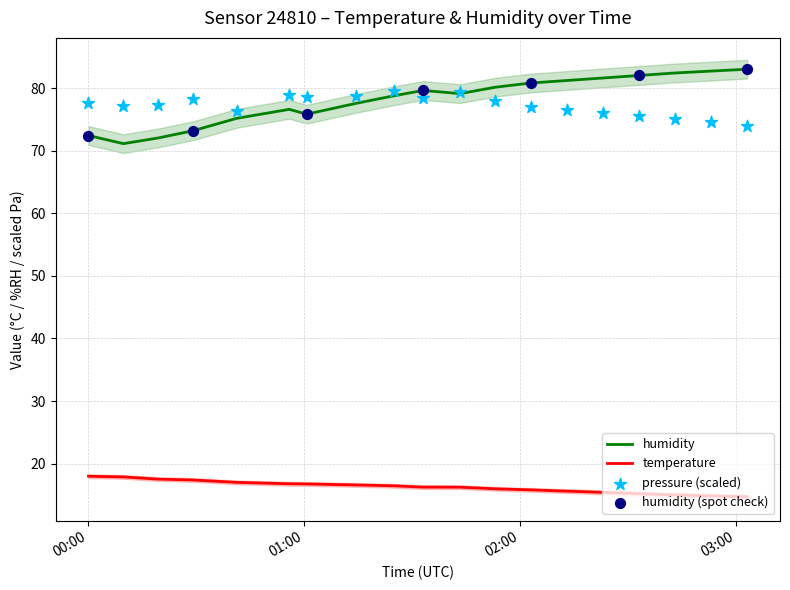

What is the total value across all series at 01:20?

95.2